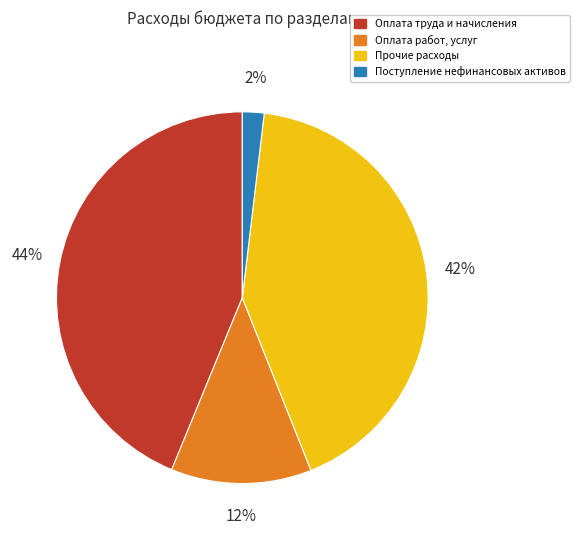

To the nearest percent, what portion does Оплата труда и начисления represent?

44%